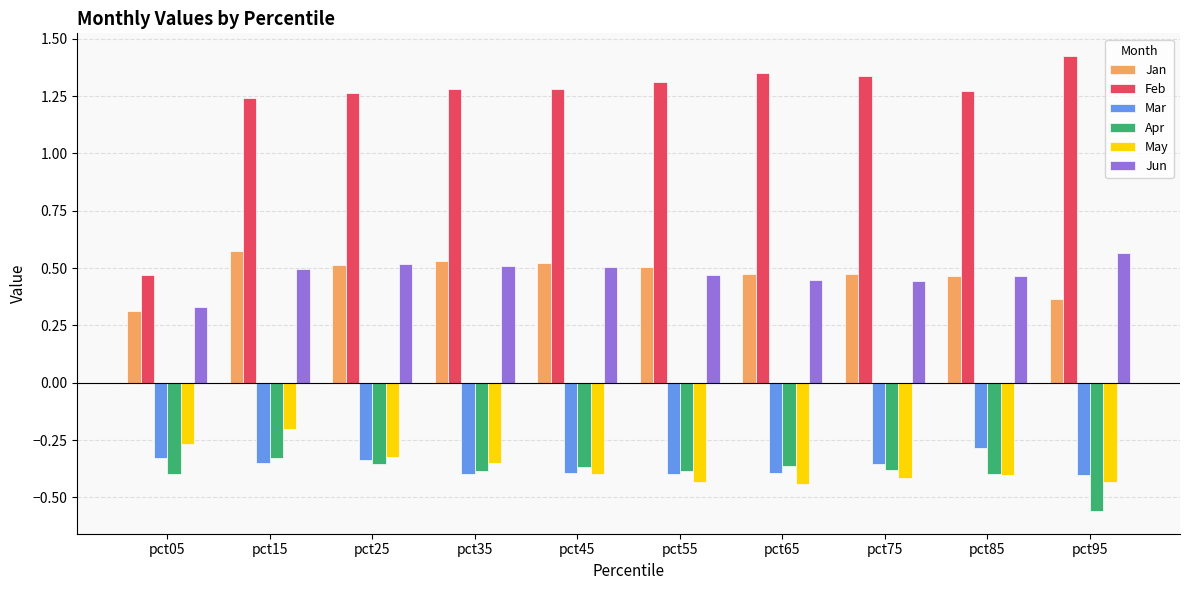

What is the total value across all series at pct45?

1.1